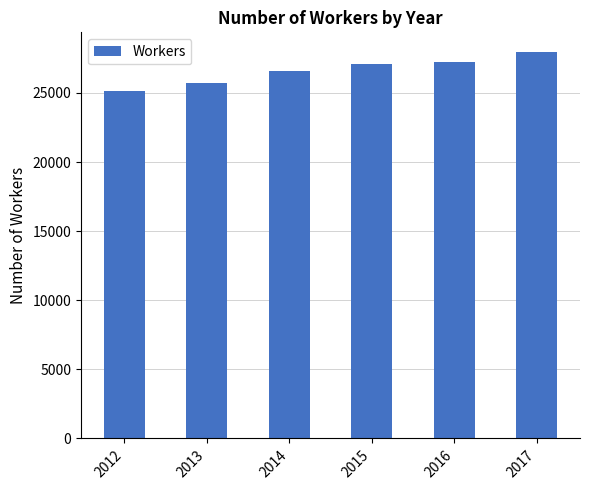

How many categories are shown in the chart?

6